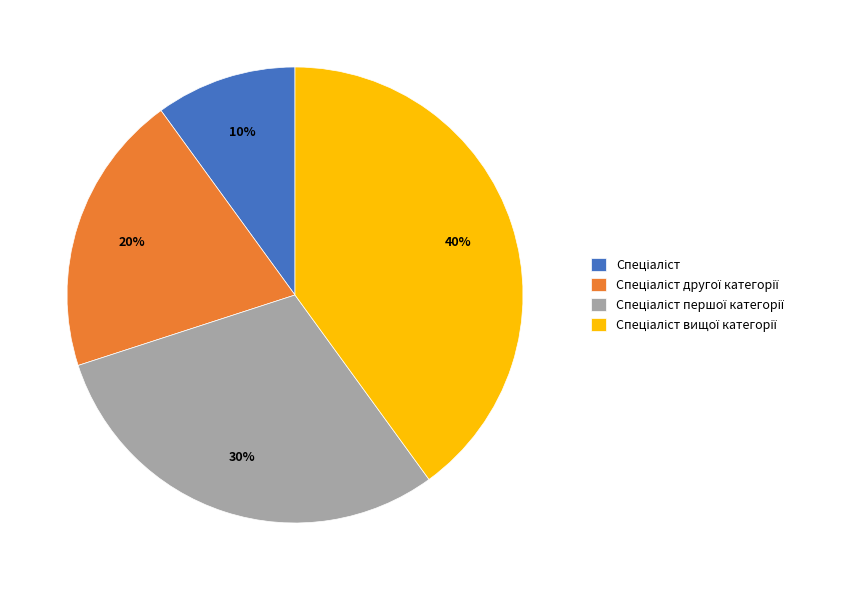

To the nearest percent, what is the difference between the largest and smallest slice percentages?

30%